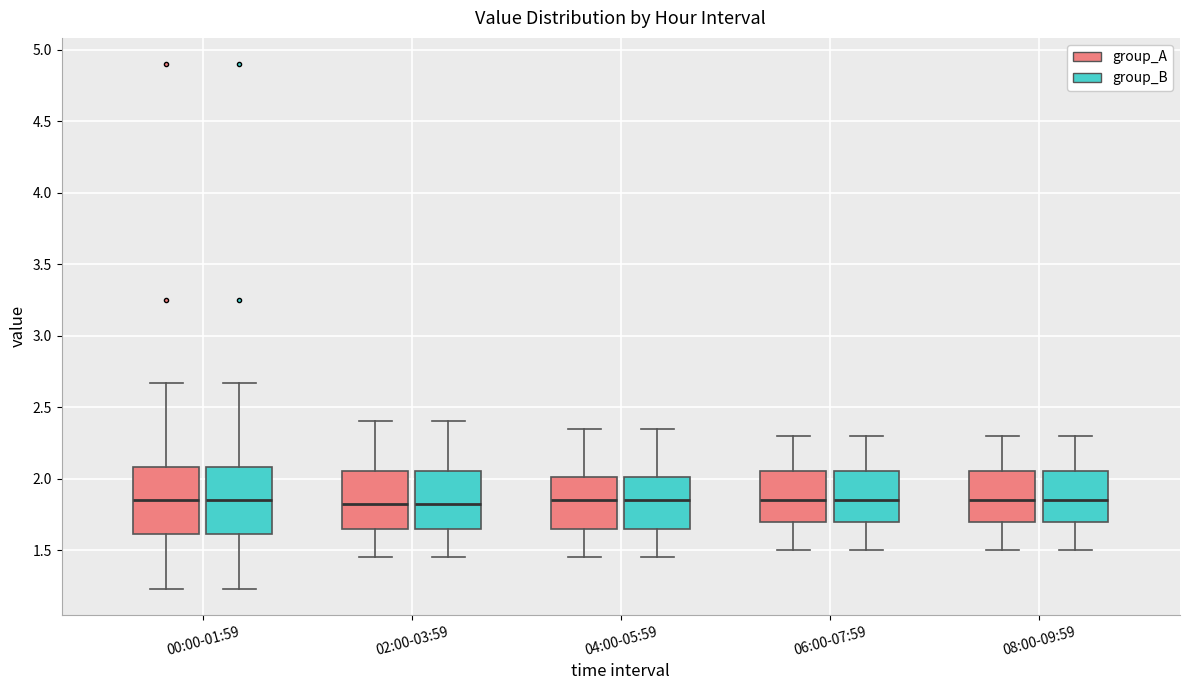

Reading left to right, transcribe this box plot: for each box, give where its median line is, the range the box spans, and where its two whiskers end, as read against the y-axis. The values are not printed on the chart, so give them approximately, as read against the axis.

00:00-01:59 (group_A): median 1.85, box 1.60 to 2.10, whiskers 1.25 to 2.65
00:00-01:59 (group_B): median 1.85, box 1.60 to 2.10, whiskers 1.25 to 2.65
02:00-03:59 (group_A): median 1.85, box 1.65 to 2.05, whiskers 1.45 to 2.40
02:00-03:59 (group_B): median 1.85, box 1.65 to 2.05, whiskers 1.45 to 2.40
04:00-05:59 (group_A): median 1.85, box 1.65 to 2.00, whiskers 1.45 to 2.35
04:00-05:59 (group_B): median 1.85, box 1.65 to 2.00, whiskers 1.45 to 2.35
06:00-07:59 (group_A): median 1.85, box 1.70 to 2.05, whiskers 1.50 to 2.30
06:00-07:59 (group_B): median 1.85, box 1.70 to 2.05, whiskers 1.50 to 2.30
08:00-09:59 (group_A): median 1.85, box 1.70 to 2.05, whiskers 1.50 to 2.30
08:00-09:59 (group_B): median 1.85, box 1.70 to 2.05, whiskers 1.50 to 2.30